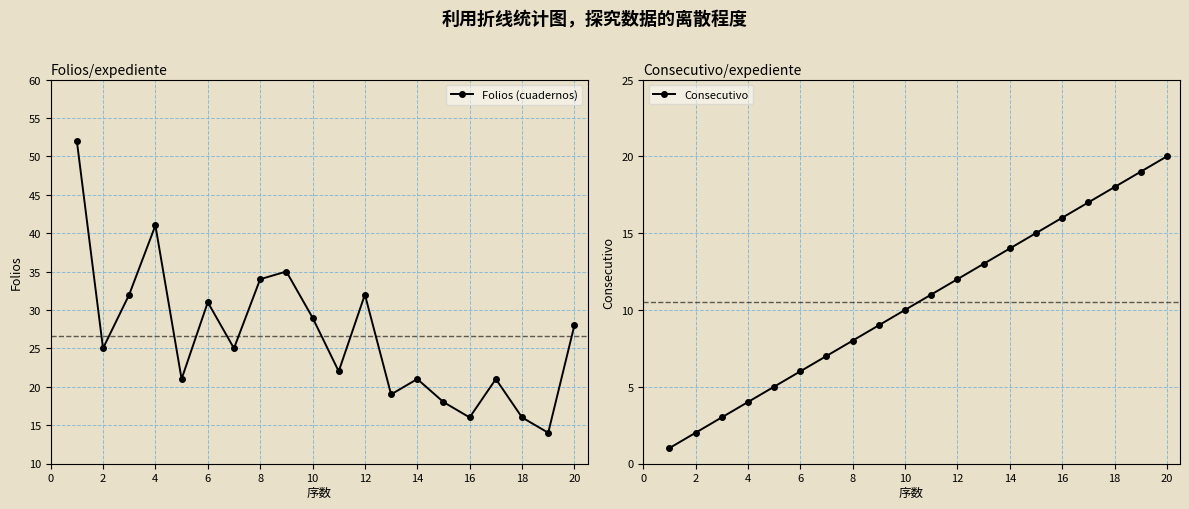

The value of Folios (cuadernos) at 14 is 21. True or false?

True